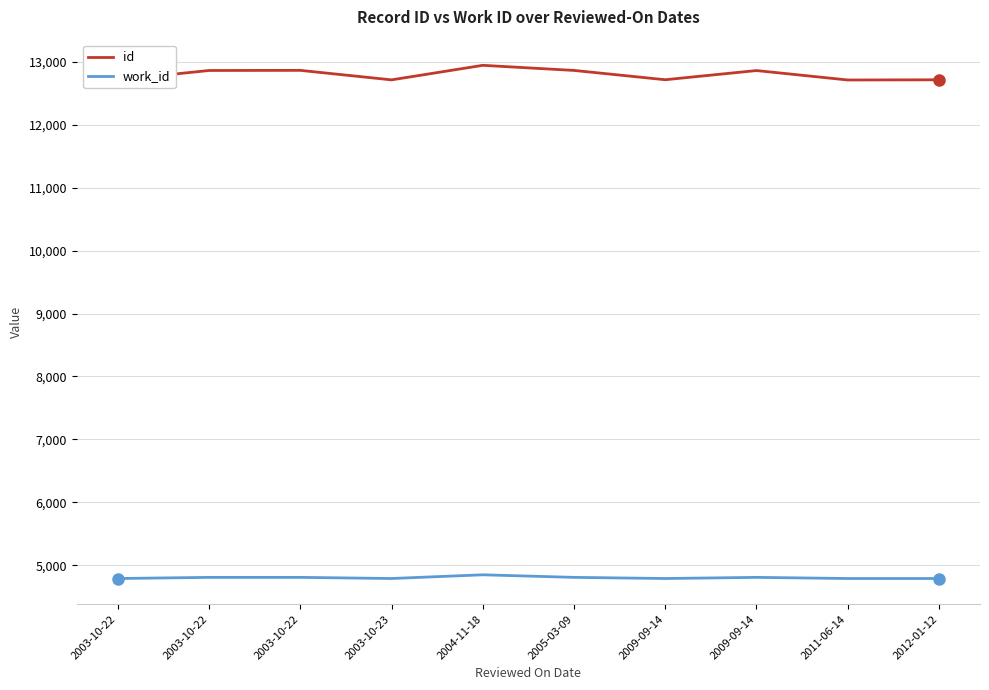

What are all the series names shown in the legend?

id, work_id